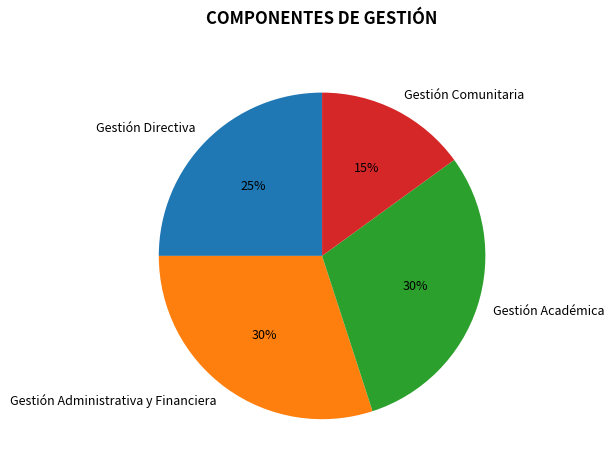

Does Gestión Comunitaria represent more than half of the total?

No